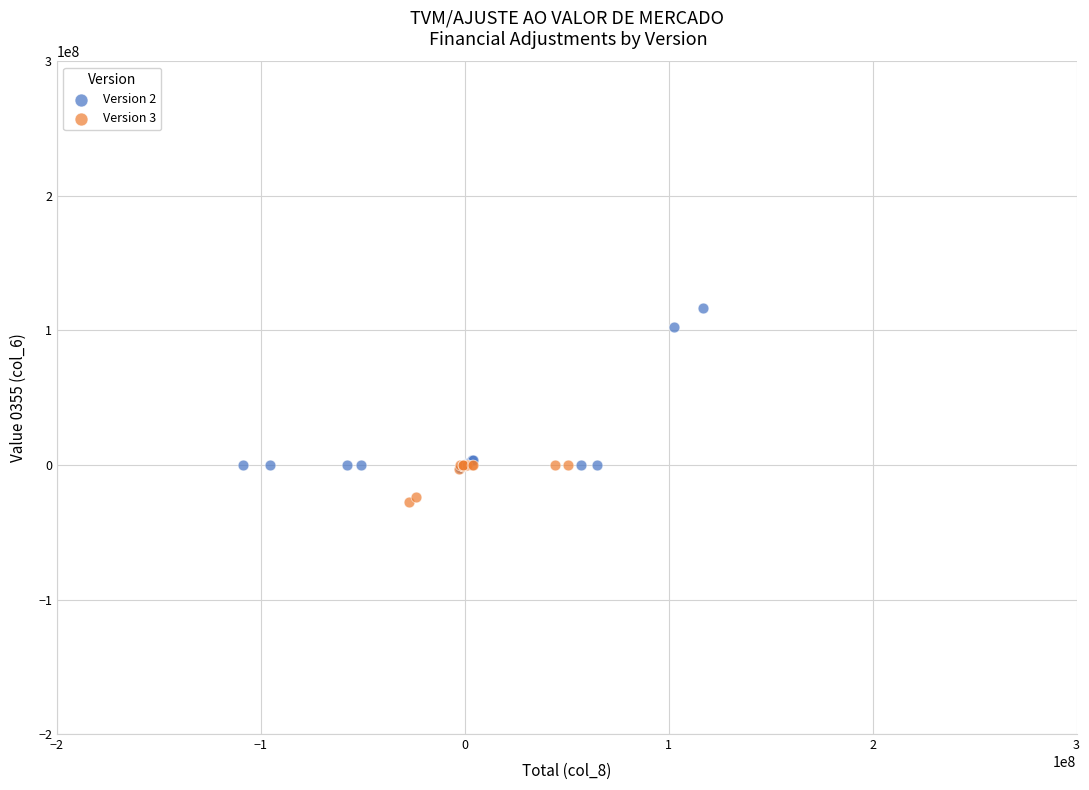

Which series has the largest Y range (max minus min)?

Version 2